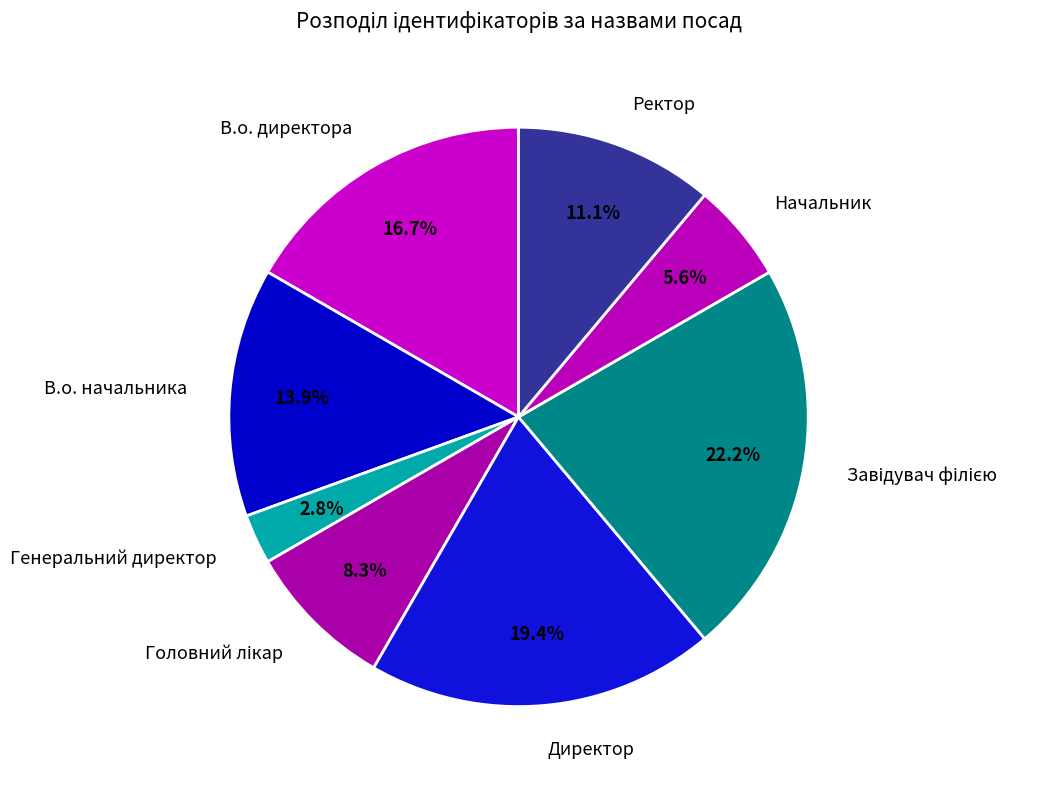

Is Генеральний директор the majority of the pie?

No